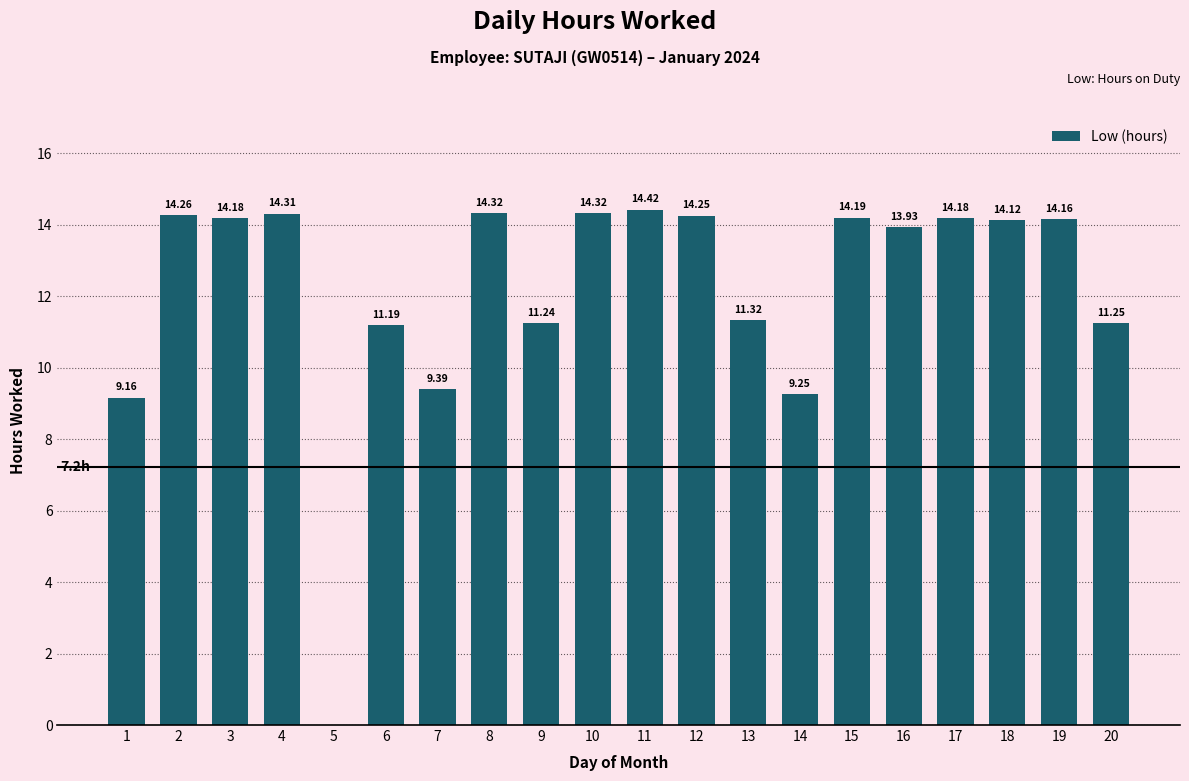

At which label does the data first exceed 14?

2